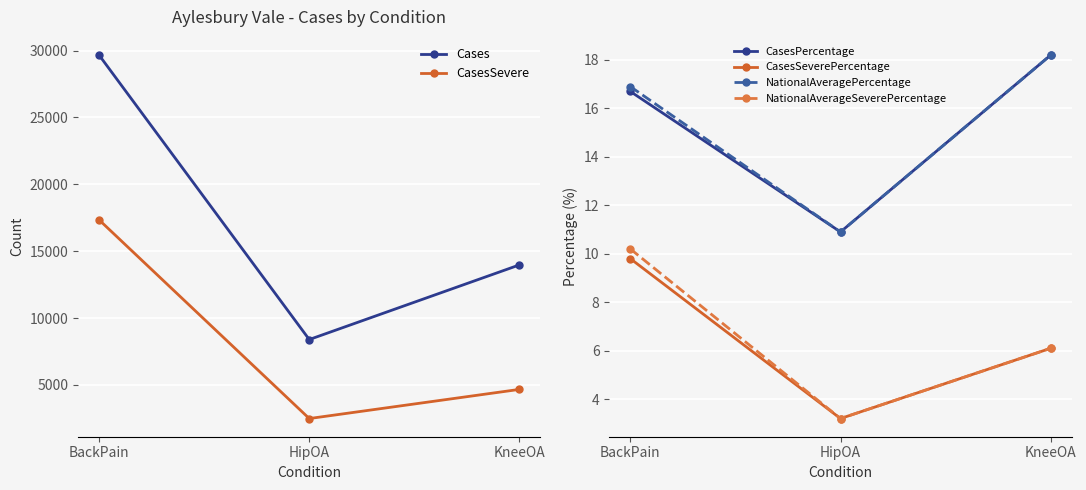

Between BackPain and HipOA, which series saw the biggest shift?

Cases